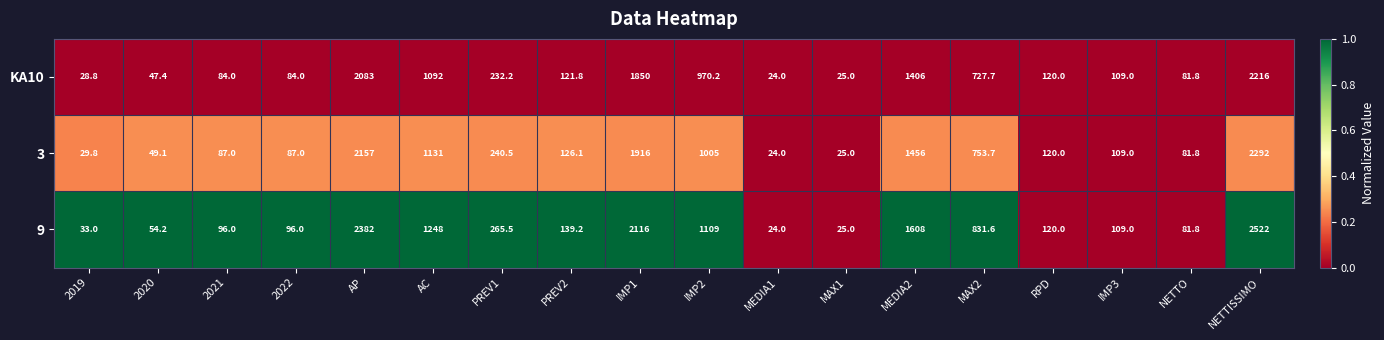

Is it true that KA10 equals 25.0 at MAX1?

True